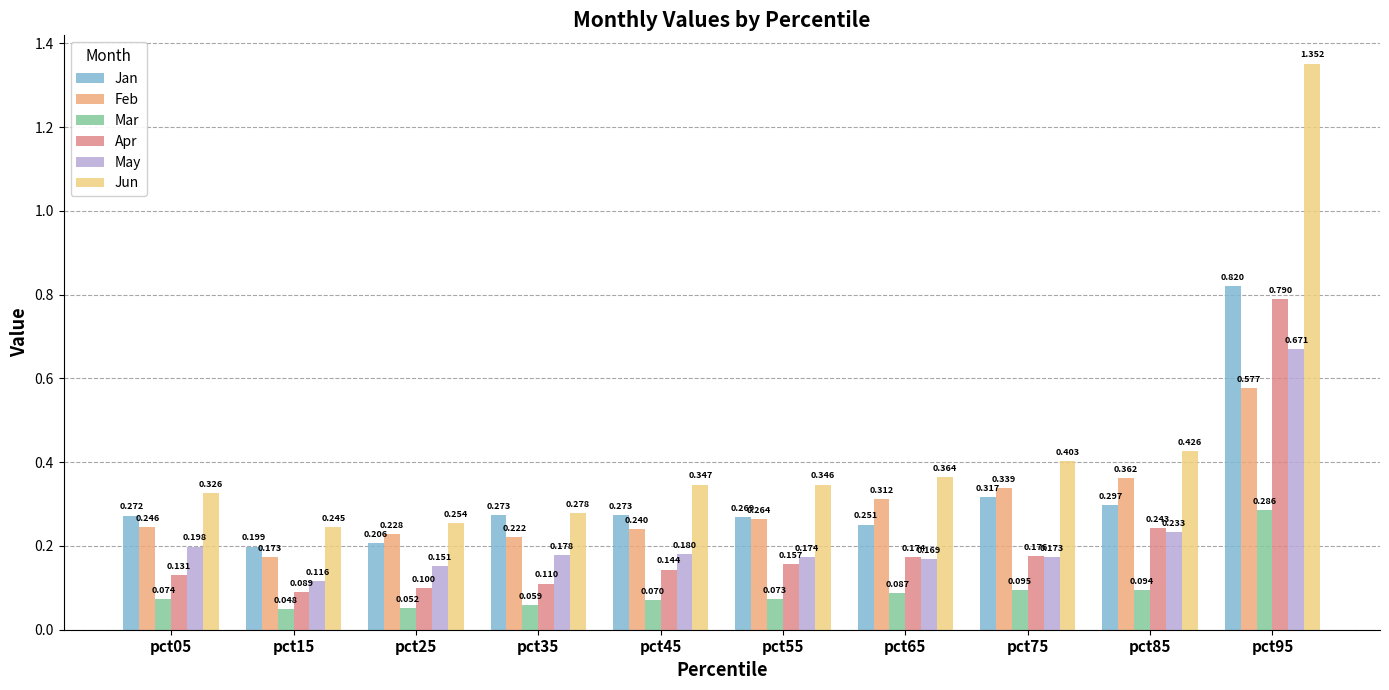

What is the total value across all series at pct05?

1.2